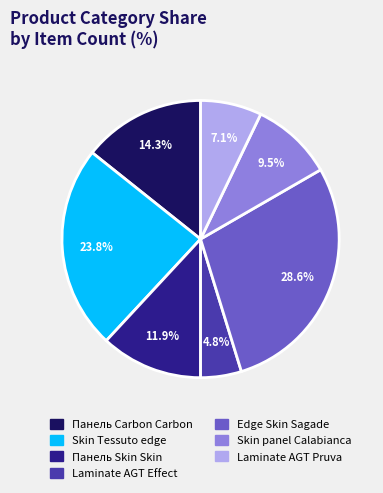

What percentage is the Laminate AGT Pruva slice, to the nearest percent?

7%